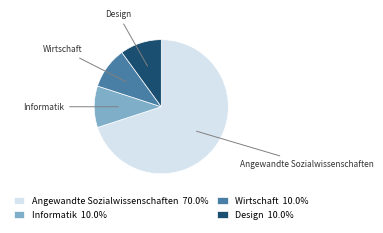

Does Angewandte Sozialwissenschaften represent more than half of the total?

Yes